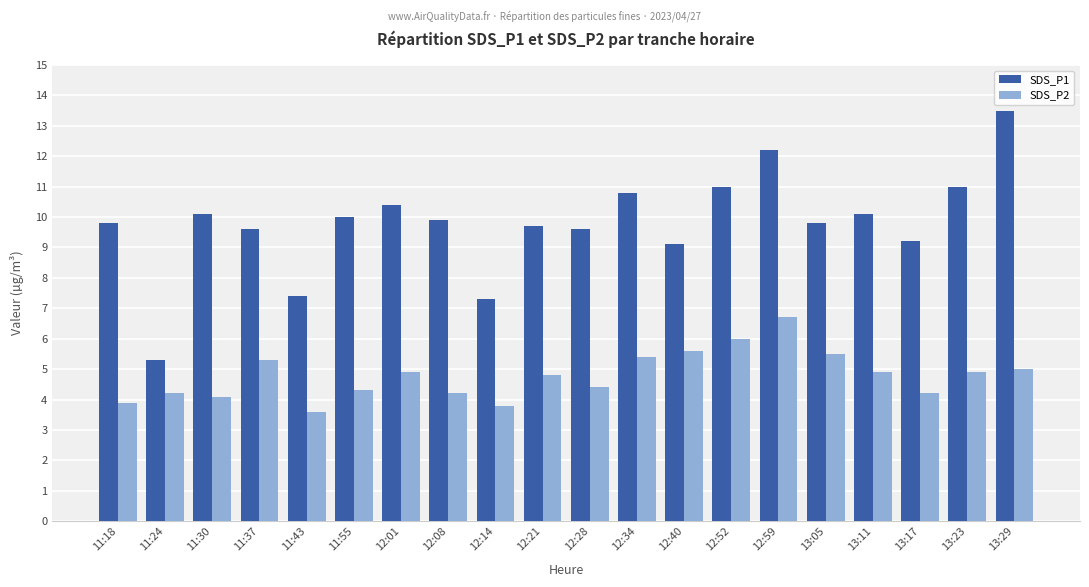

What position from the right is 12:08?

13